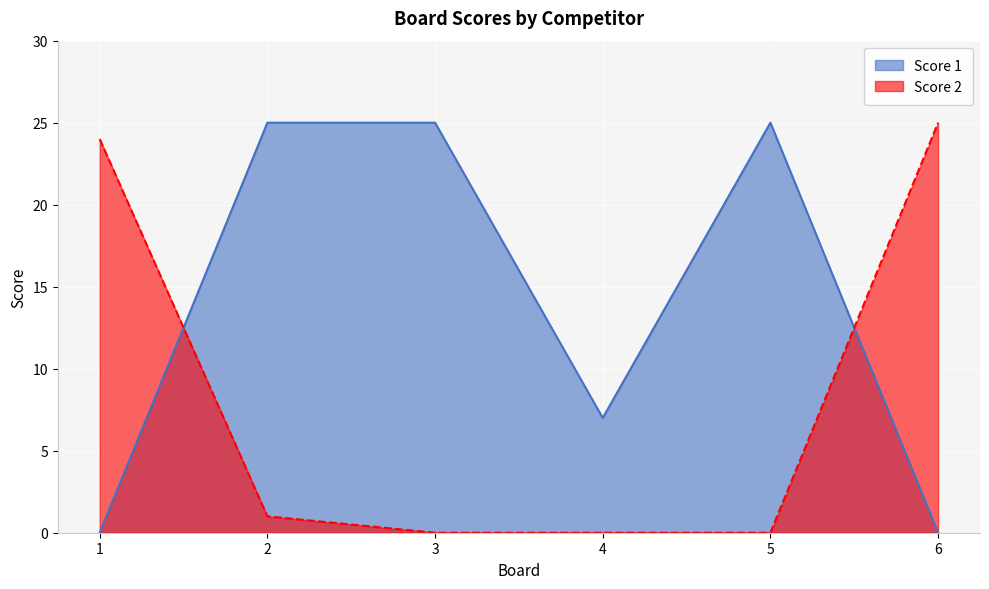

At 3, list the series in order from largest to smallest.

Score 1, Score 2